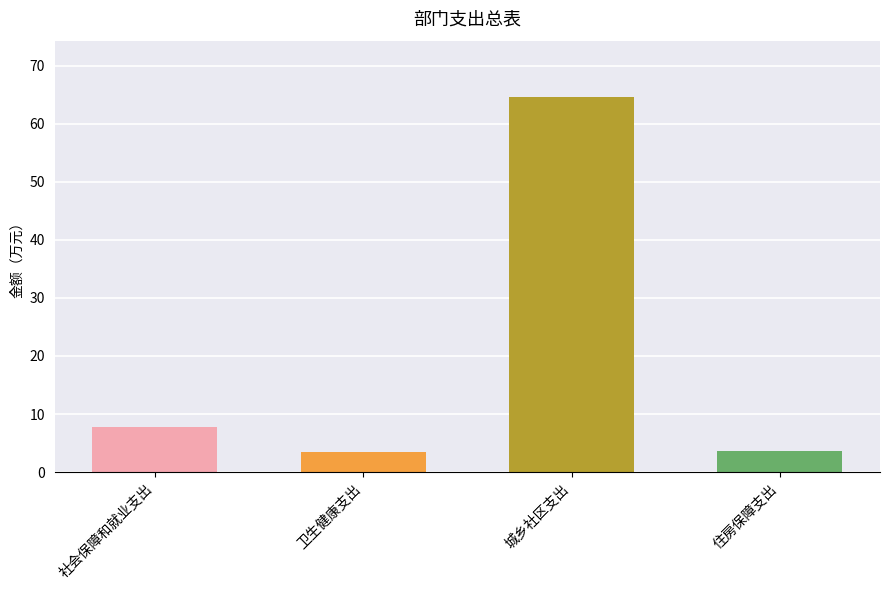

What is the difference between the maximum and minimum values?

61.1